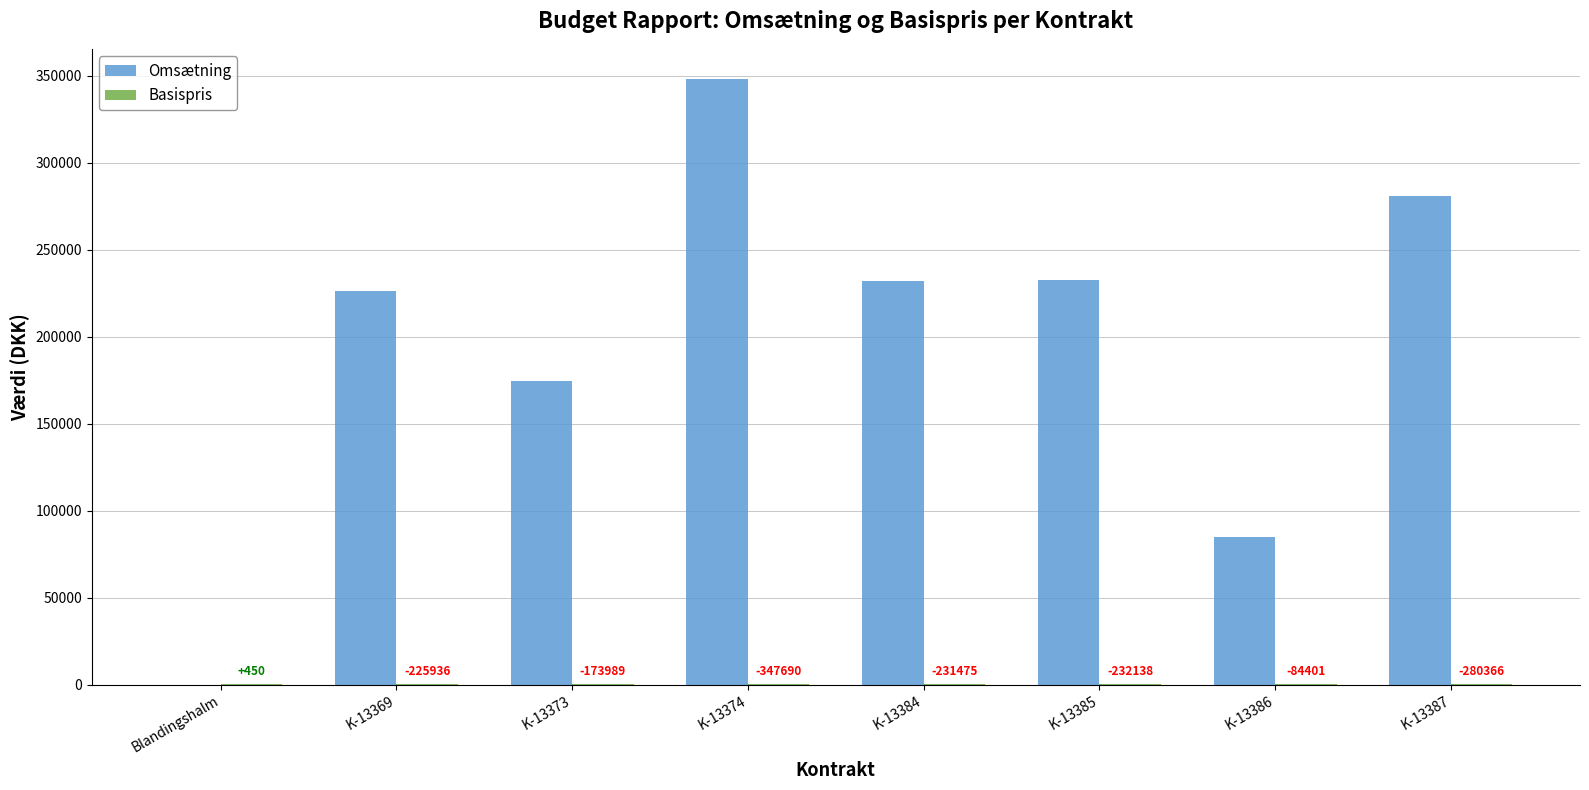

What is the value of the Basispris bar at the 8th from the left?

458.3